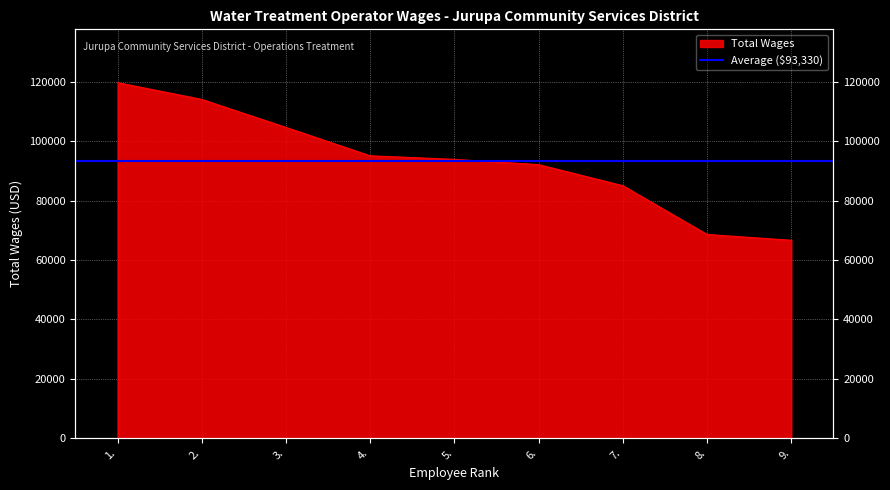

Read the value at 5..

93909